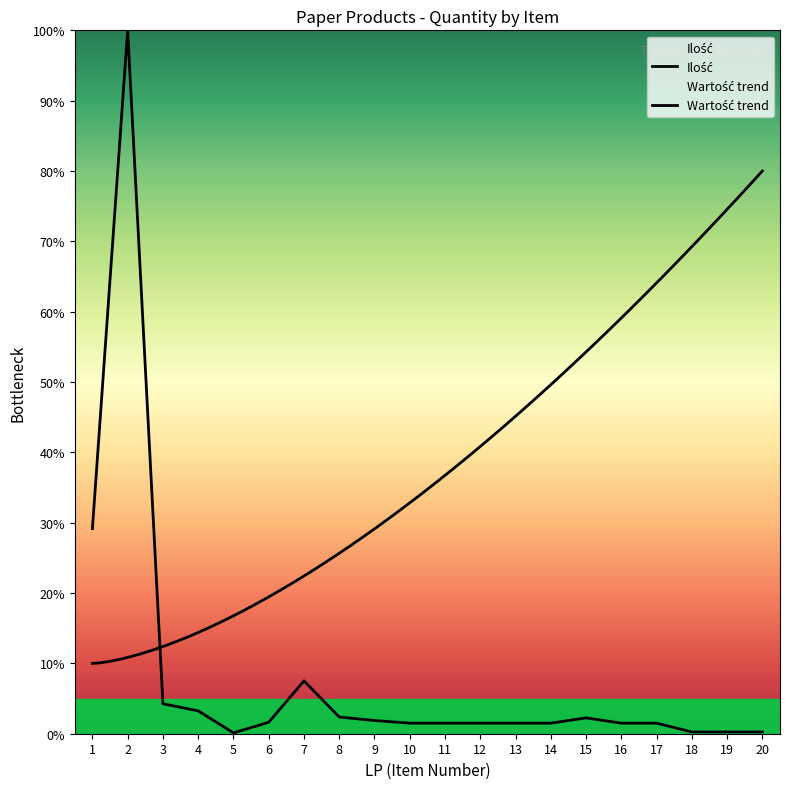

True or false: the data shows 1.5 at 11.

True